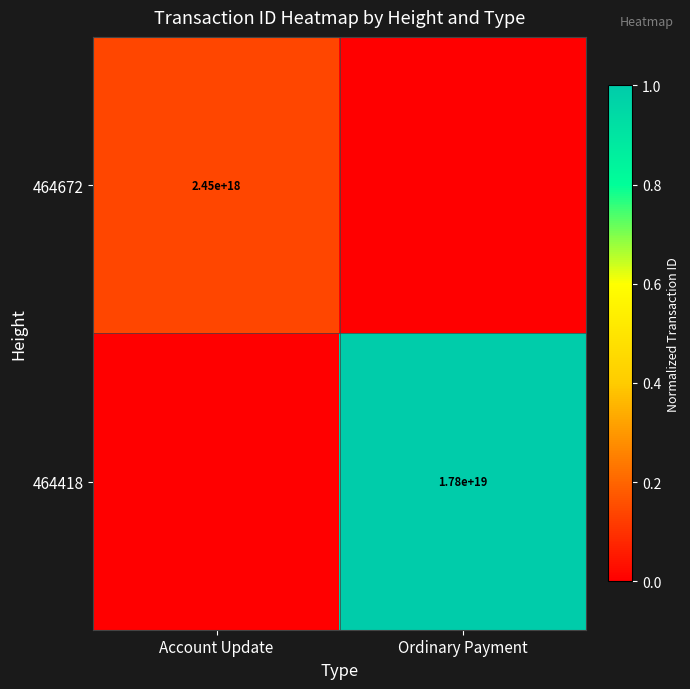

The value of 464418 at Ordinary Payment is 29235507457713577984. True or false?

False